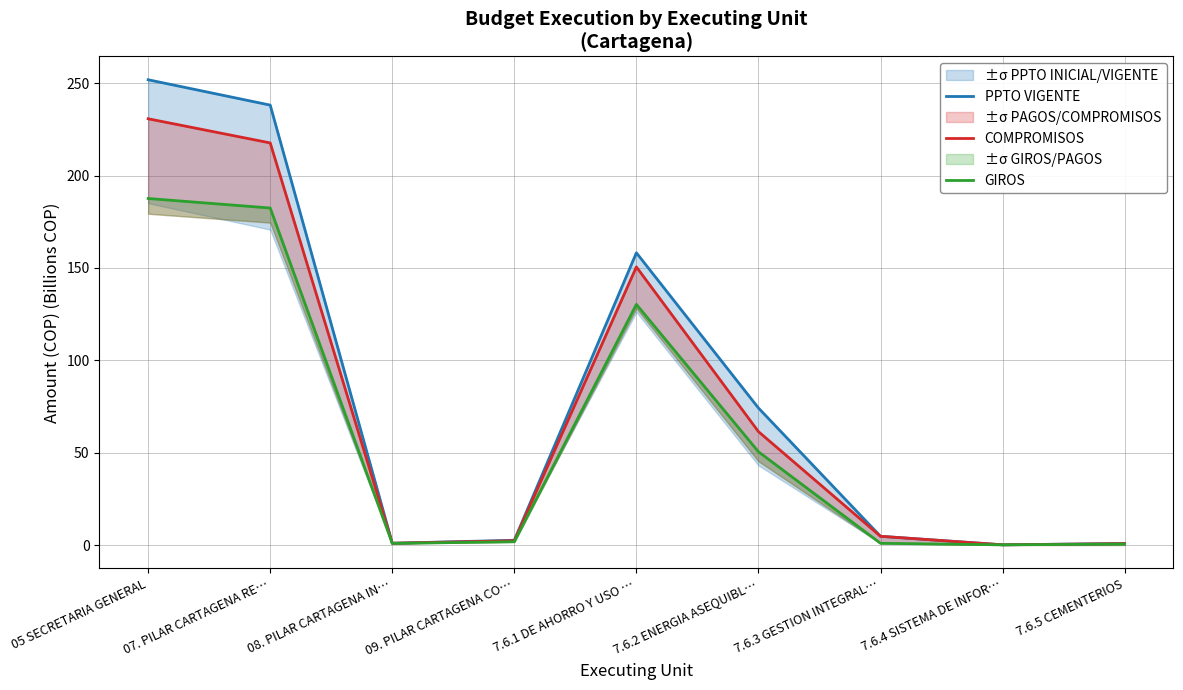

Is it true that COMPROMISOS equals 1.0 at 08. PILAR CARTAGENA IN…?

True